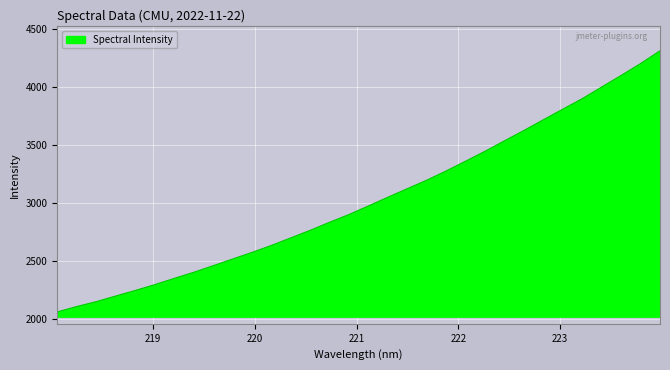

What is the difference between the maximum and minimum values?

2257.1